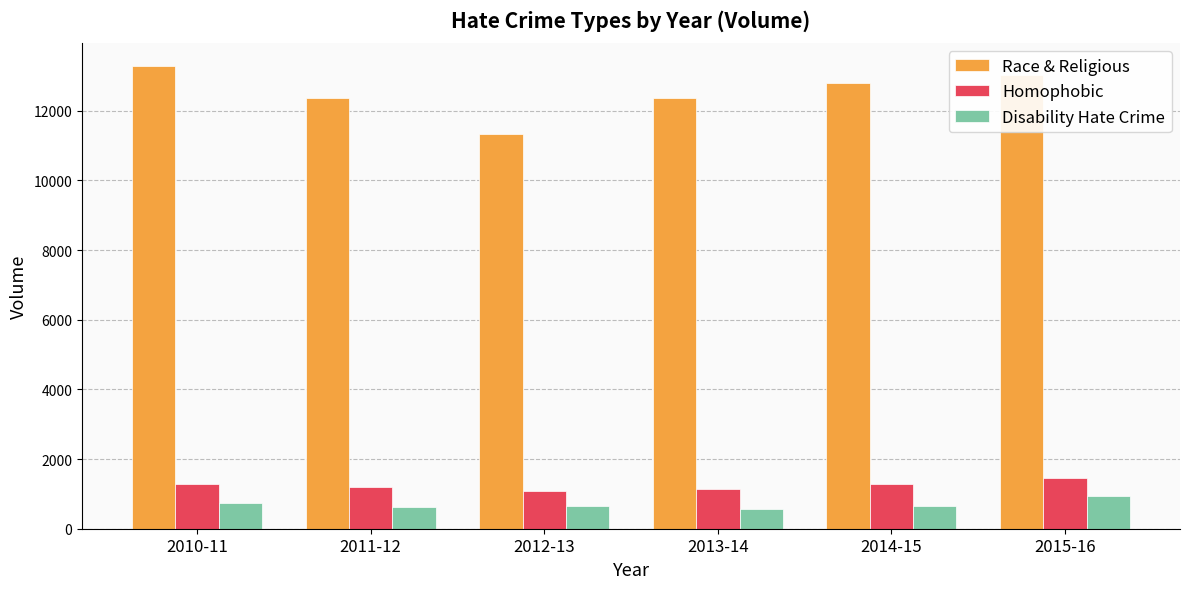

What is the total value across all series at 2010-11?

15284